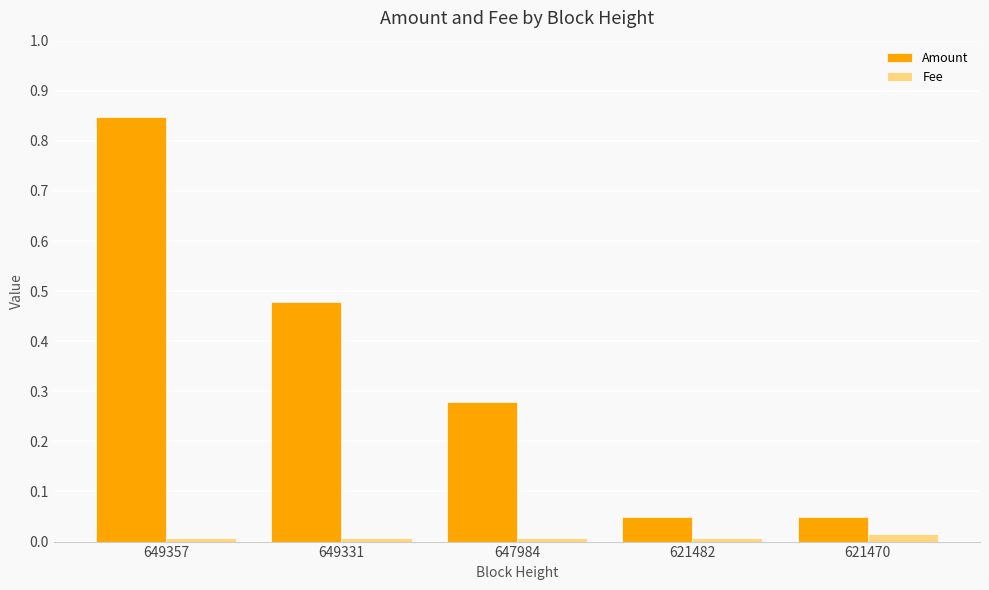

Between 649331 and 621482, which series saw the biggest shift?

Amount